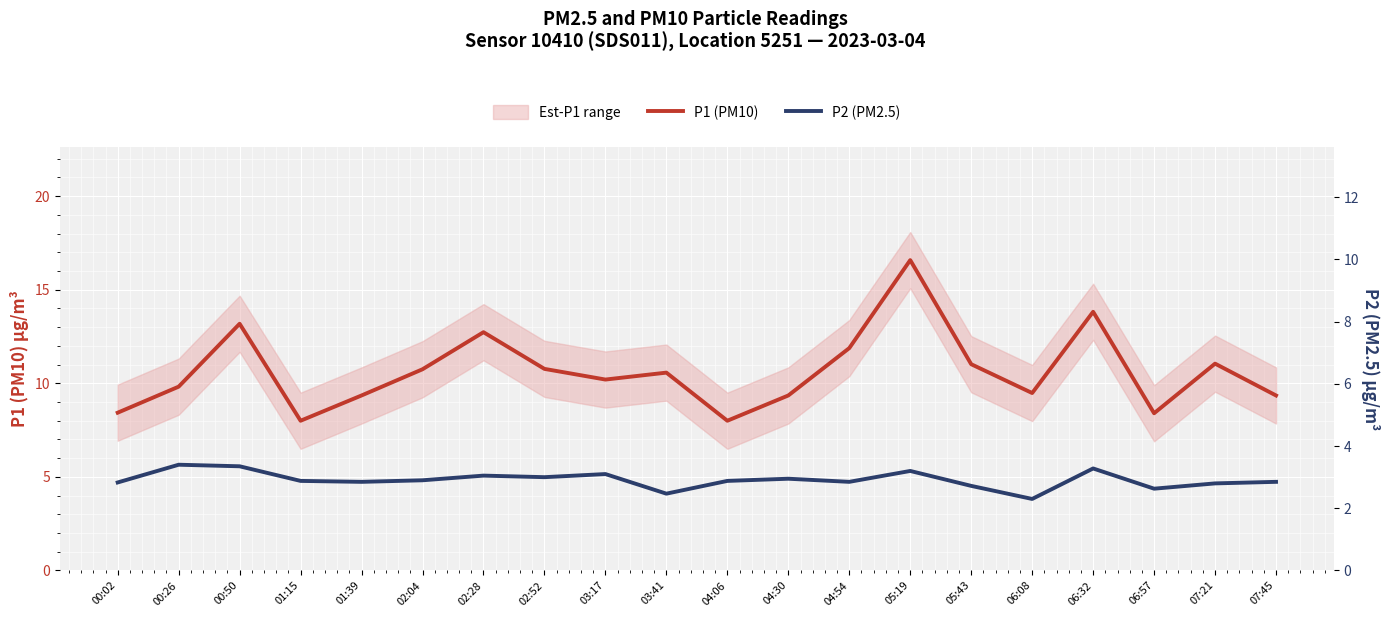

What is the label of the 3rd point from the left?

00:50